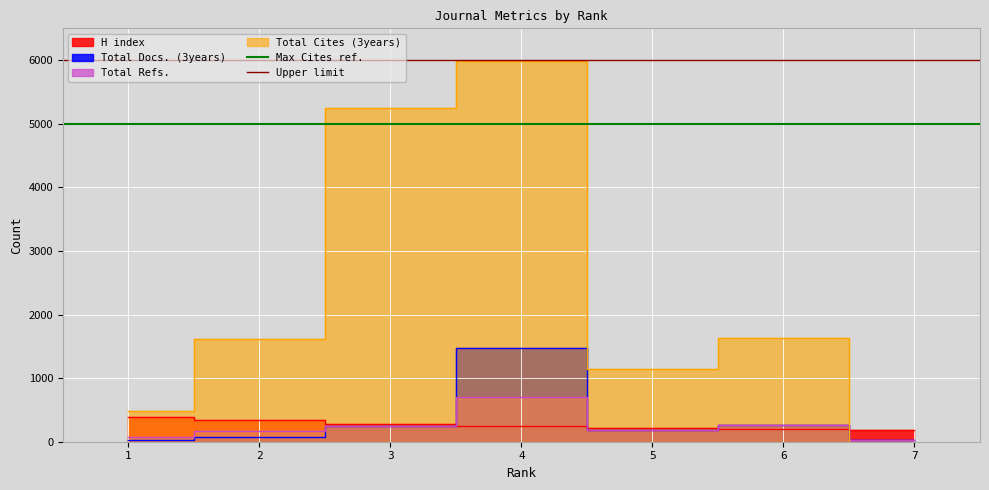

What is the sum of the Upper limit values at 2 and 1?

12000